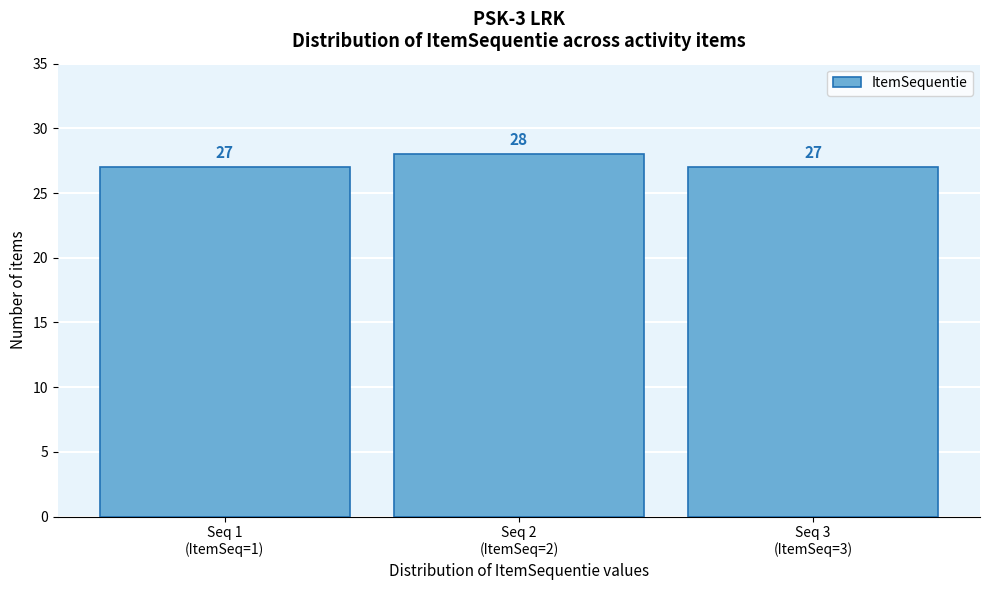

Reading left to right, what are all the values shown in this chart?

27	28	27